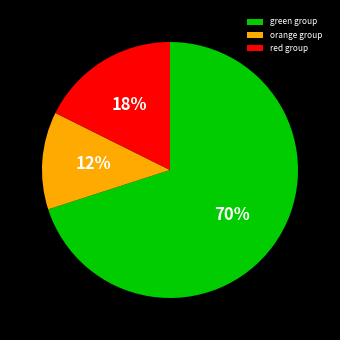

To the nearest percent, what is the difference between the largest and smallest slice percentages?

58%